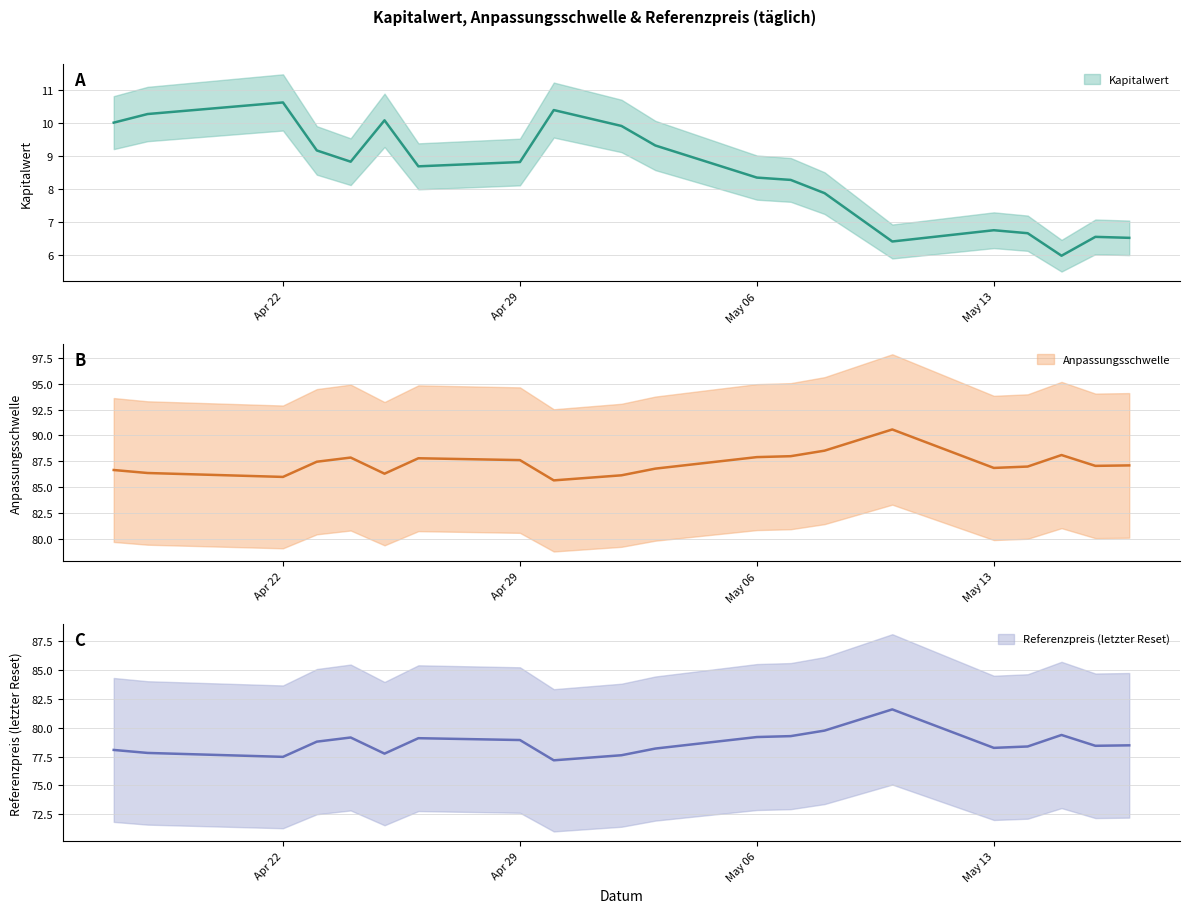

What is the average value of the Referenzpreis (letzter Reset) series?

78.6